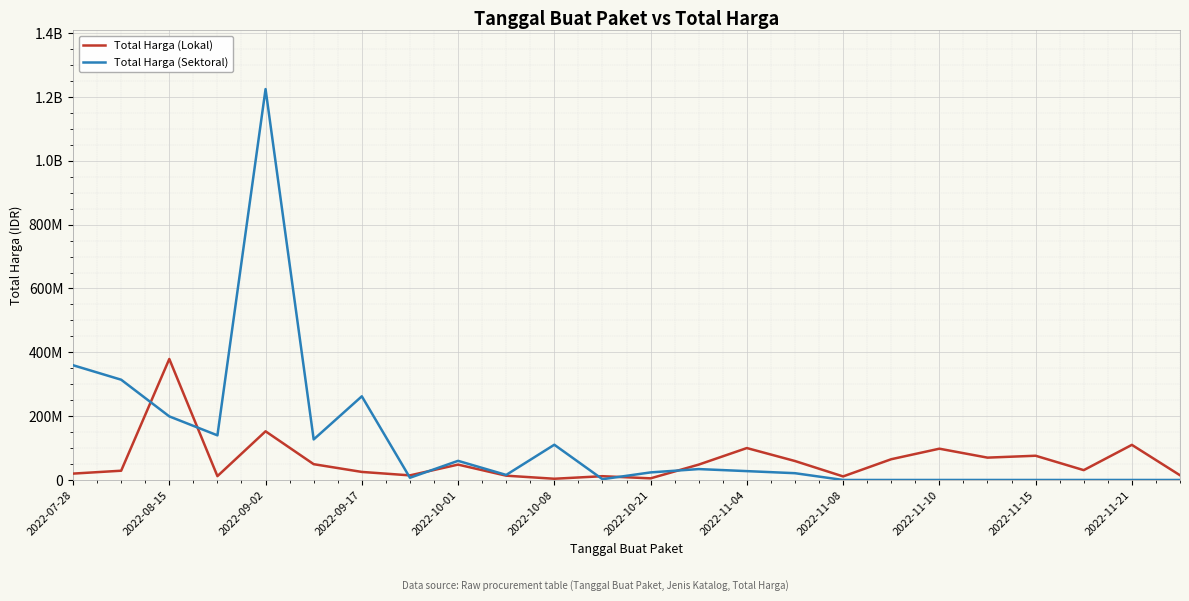

Reading right to left, transcribe all the data shown in this chart.

Total Harga (Lokal): 14750000	110000000	30800000	75920000	70000000	98000000	65000000	11100000	59375000	100000000	48140000	5093000	11800000	3825000	13442000	48140000	14400000	25200000	49478000	152477000	12000000	379075000	29000000	19950000
Total Harga (Sektoral): 0	0	0	0	0	0	0	0	21231000	27720000	34132505	23680800	2395750	110389990	15787200	59935000	6936000	262118150	127000000	1224682000	139800000	199200000	314121780	359500000